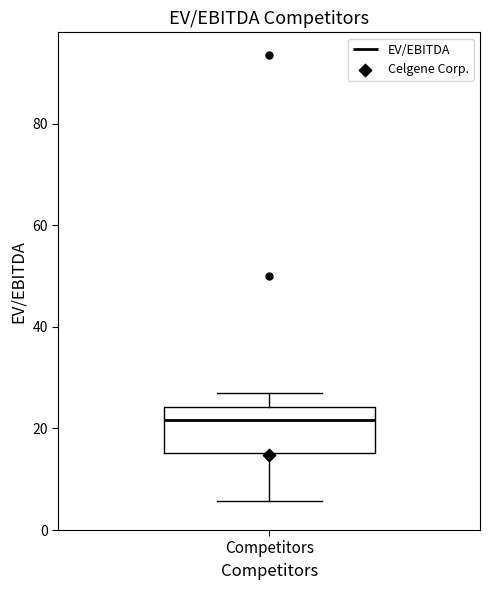

Transcribe this box plot: give where the median line is, the range the box spans, and where the two whiskers end, as read against the y-axis. The values are not printed on the chart, so give them approximately, as read against the axis.

median 22, box 16 to 24, whiskers 6 to 28